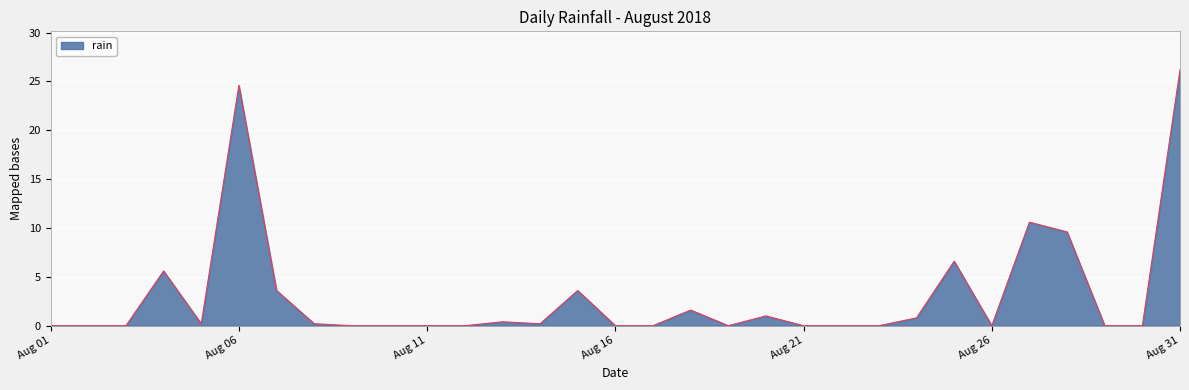

Does the chart have visible grid lines?

Yes